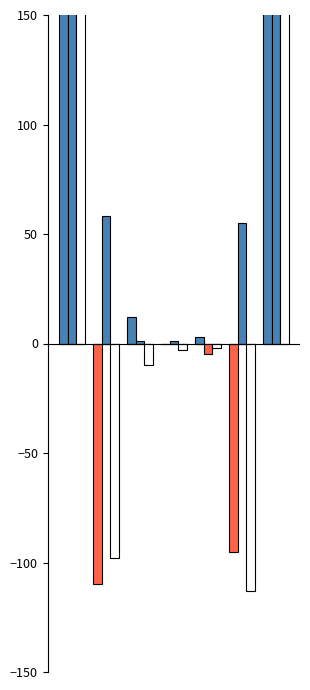

List the series in order of their peak value, lowest first.

Dec. 31, 2022, Dec. 31, 2024, Dec. 31, 2023